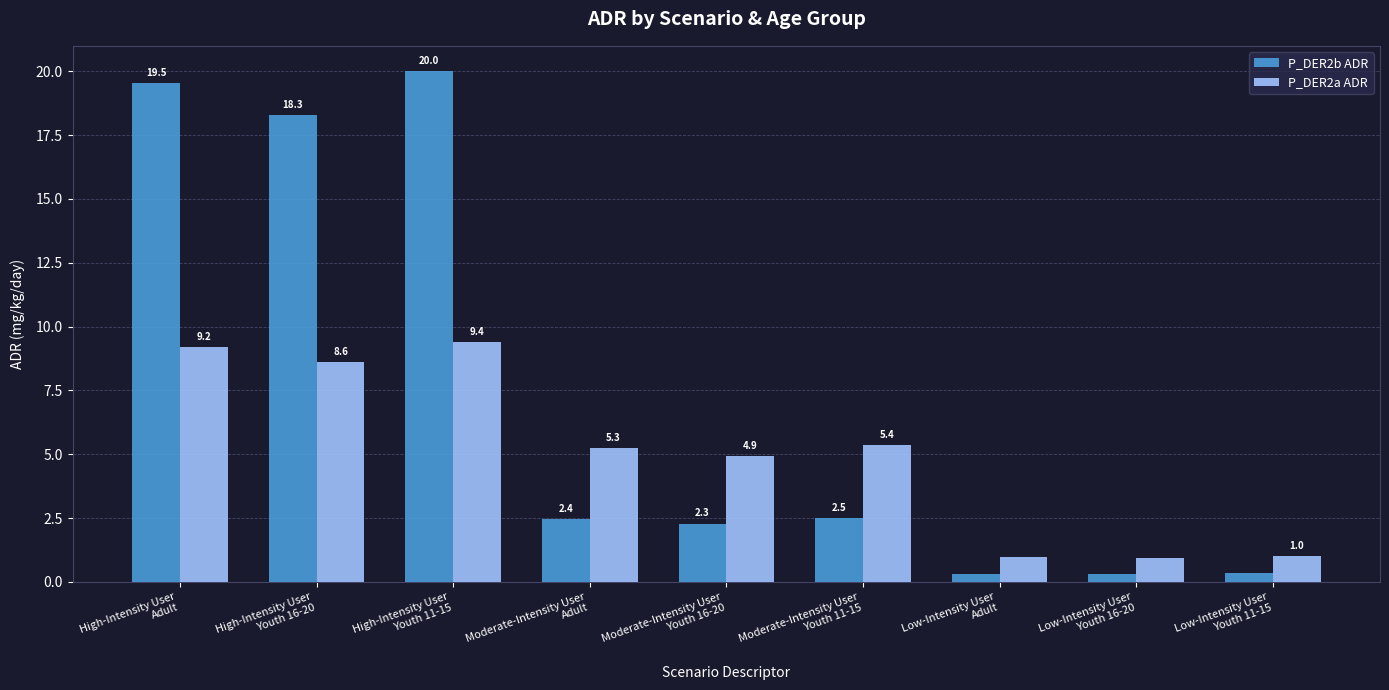

What is the total value across all series at High-Intensity User
Youth 11-15?

29.4